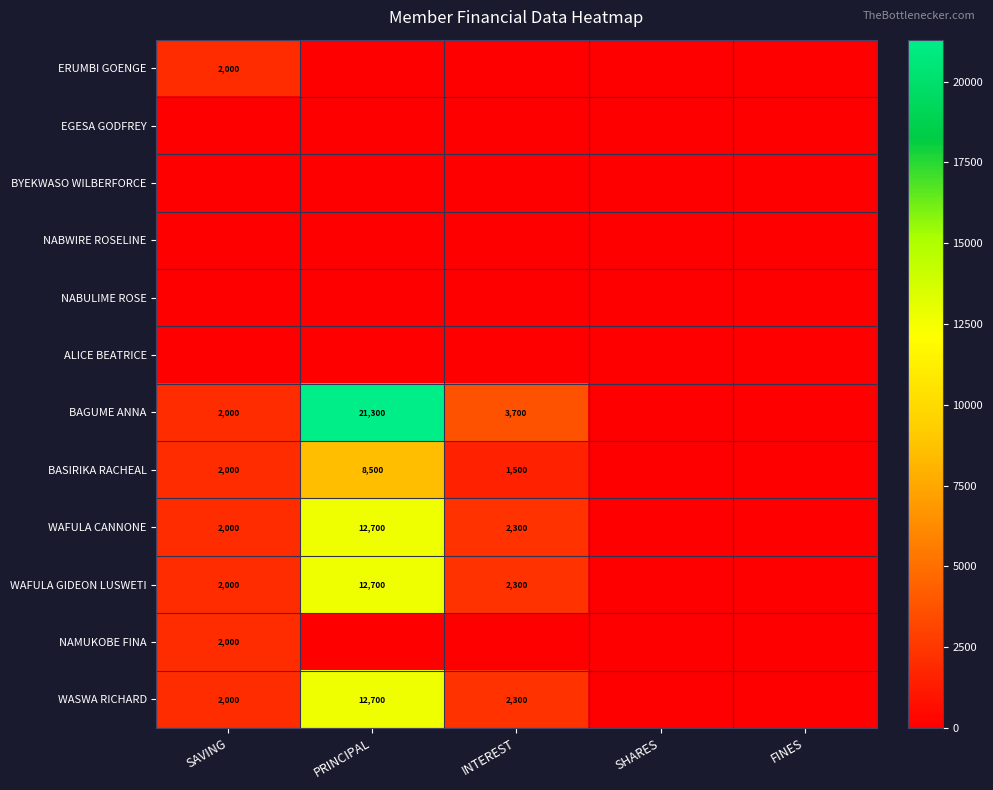

Is the value of WASWA RICHARD at PRINCIPAL greater than the value of ALICE BEATRICE at FINES?

Yes